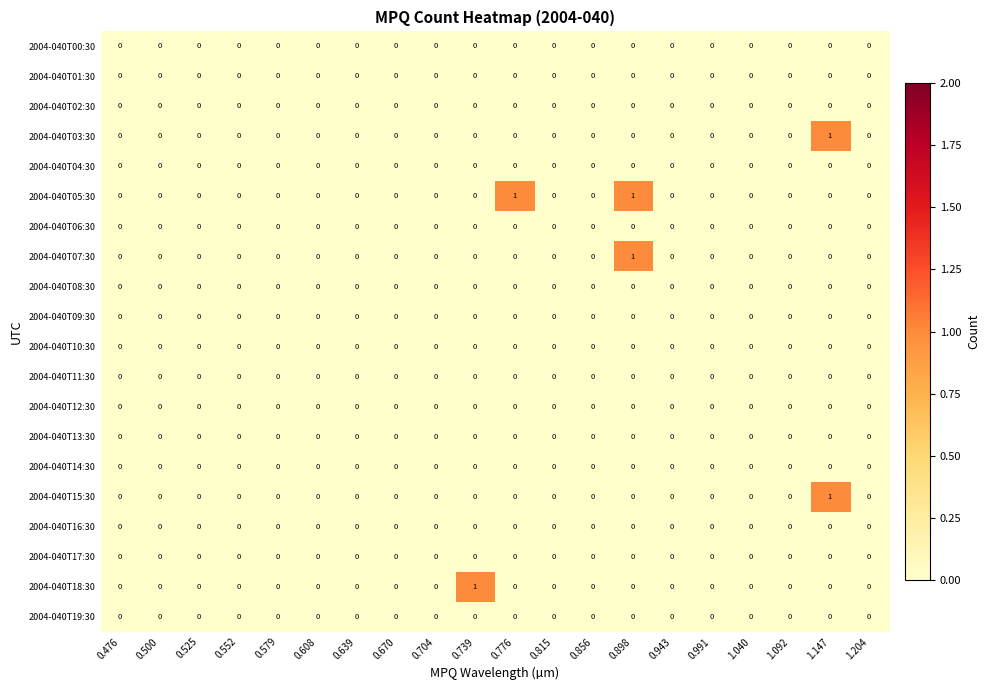

How many 2004-040T15:30 values are between 0 and 1?

20